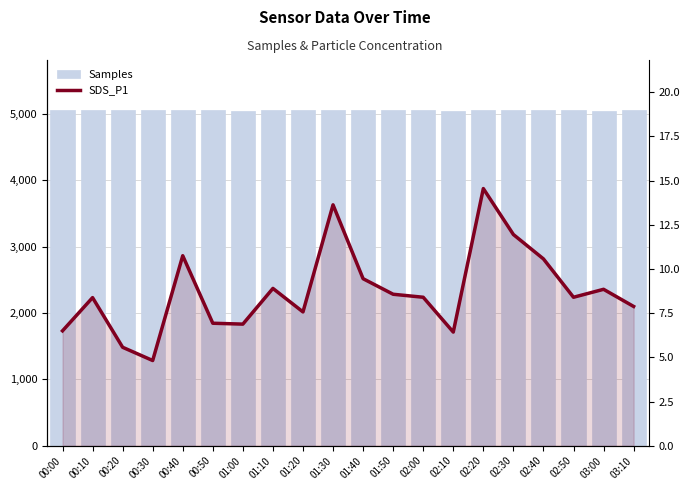

At which label does SDS_P1 reach its minimum?

00:30